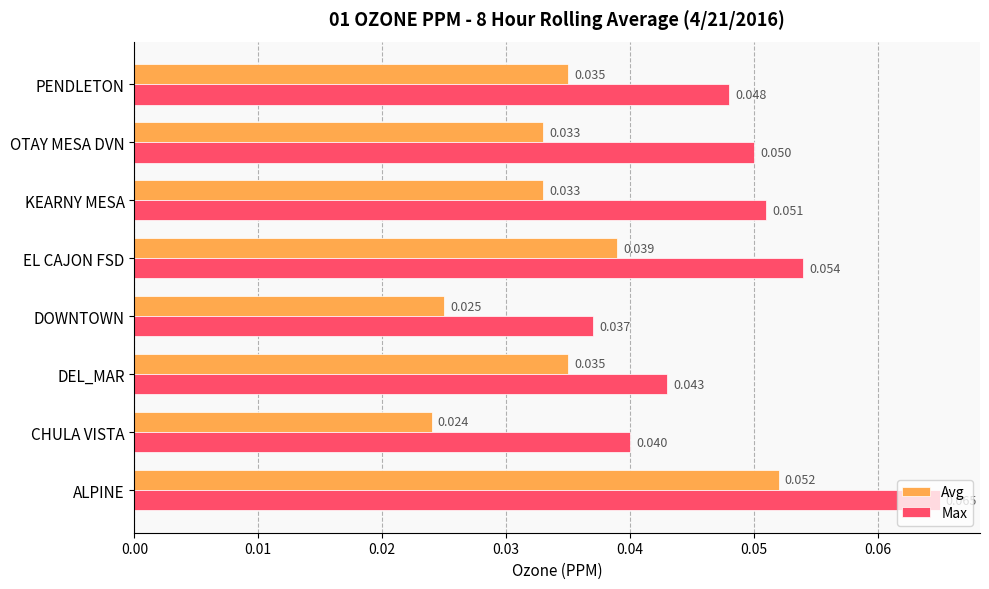

Which category has the lowest value across all series?

CHULA VISTA